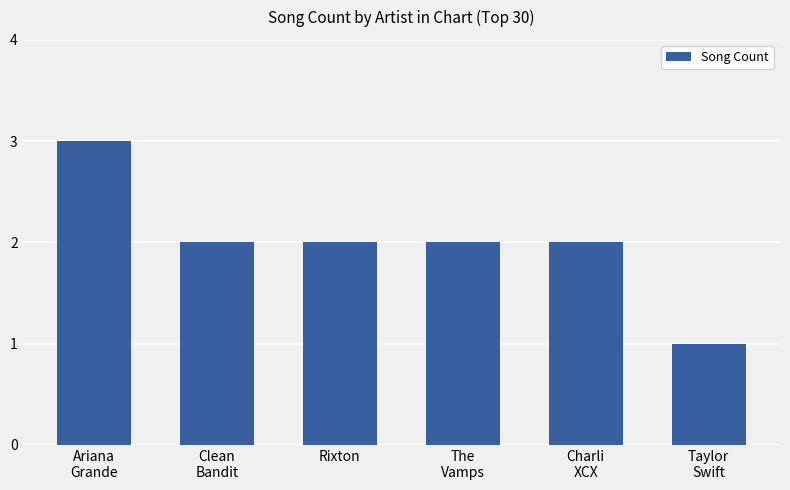

Count the values in the range 2 to 3.

5